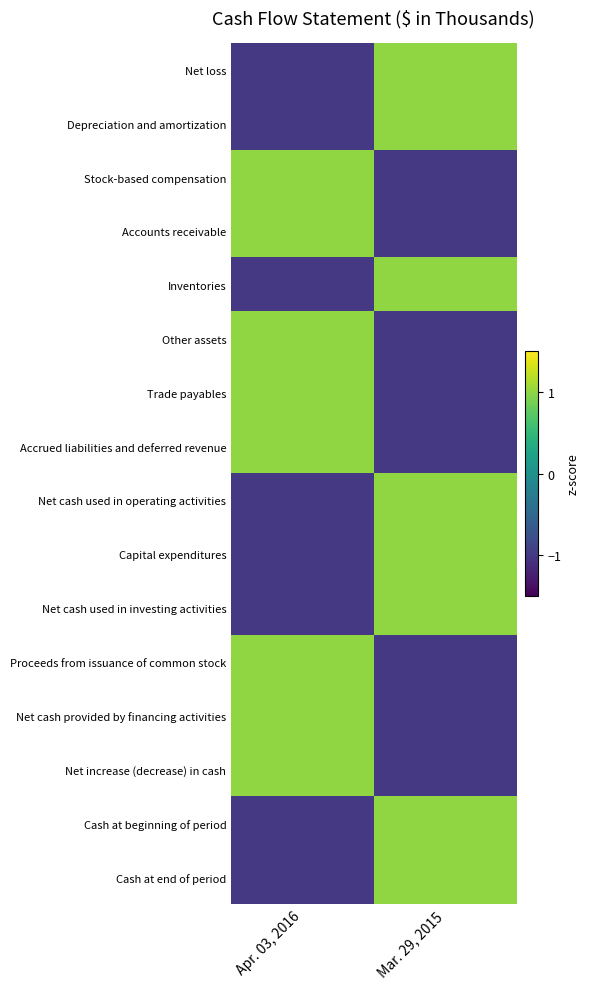

Between Apr. 03, 2016 and Mar. 29, 2015, which is larger?

Mar. 29, 2015